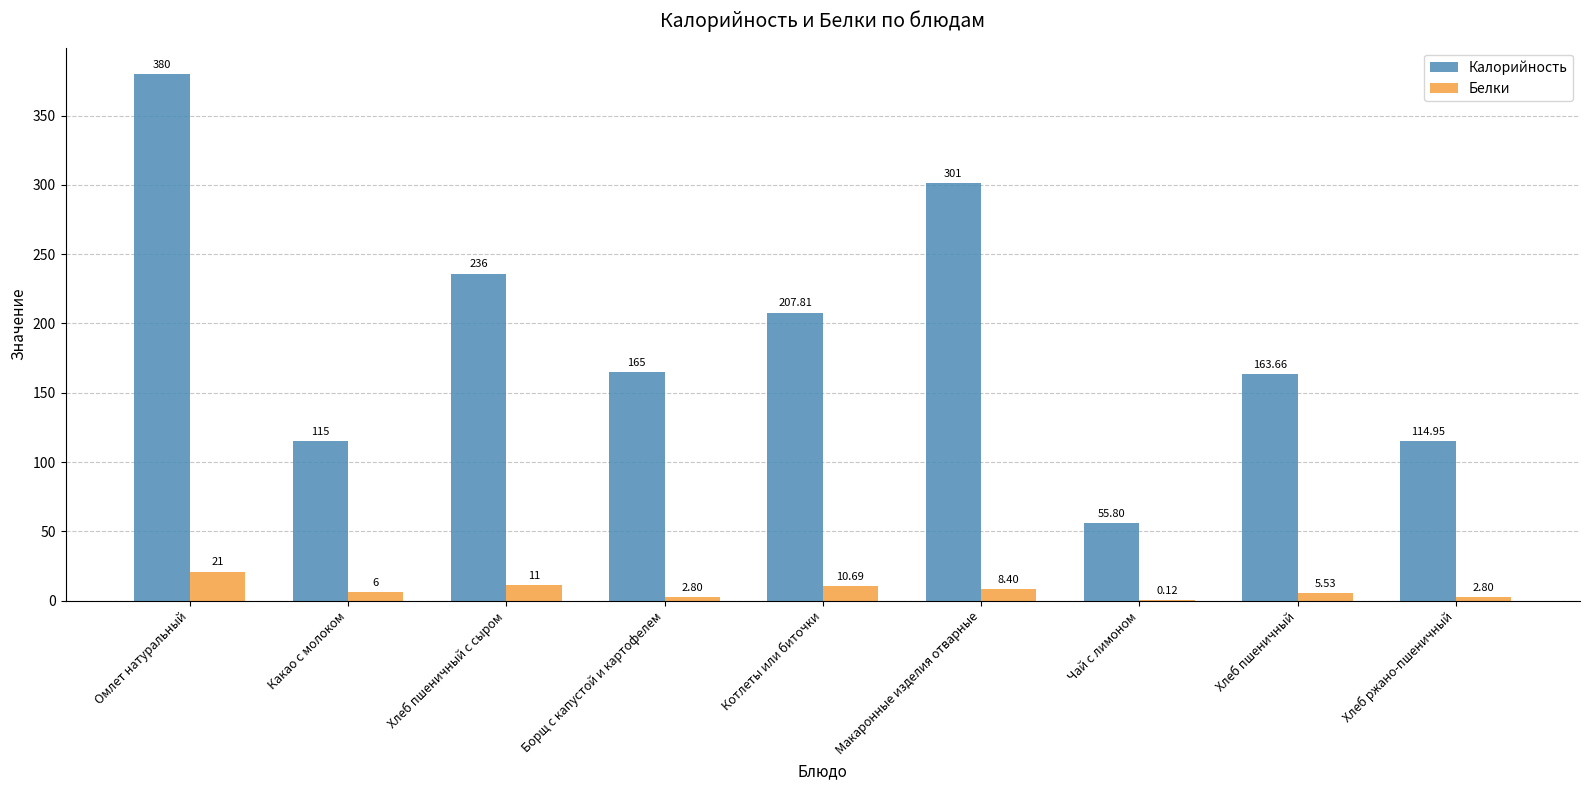

At which category does the chart reach its peak across all series?

Омлет натуральный